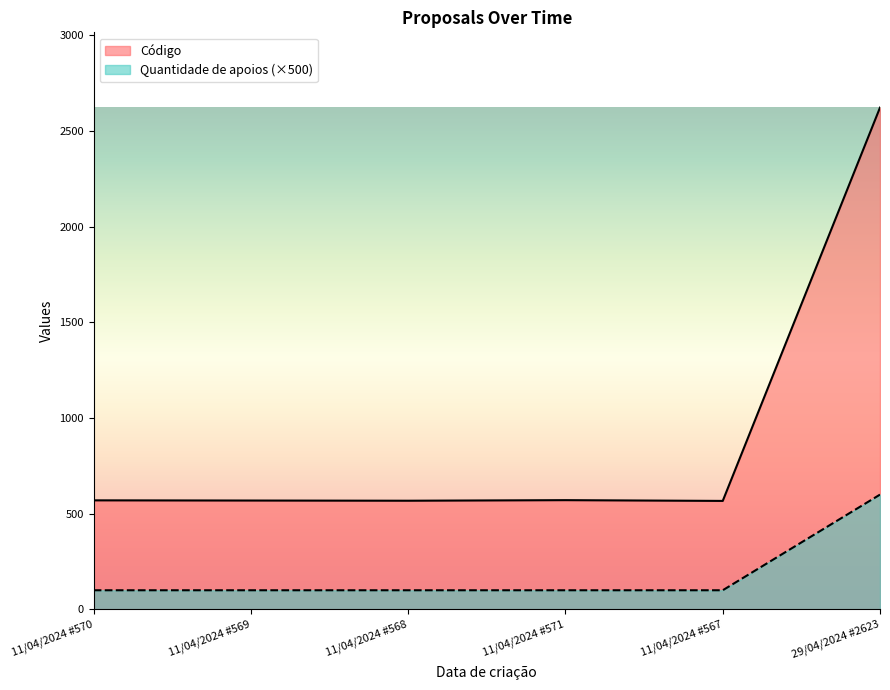

Which has a higher value, 11/04/2024 #568 or 11/04/2024 #570?

11/04/2024 #568